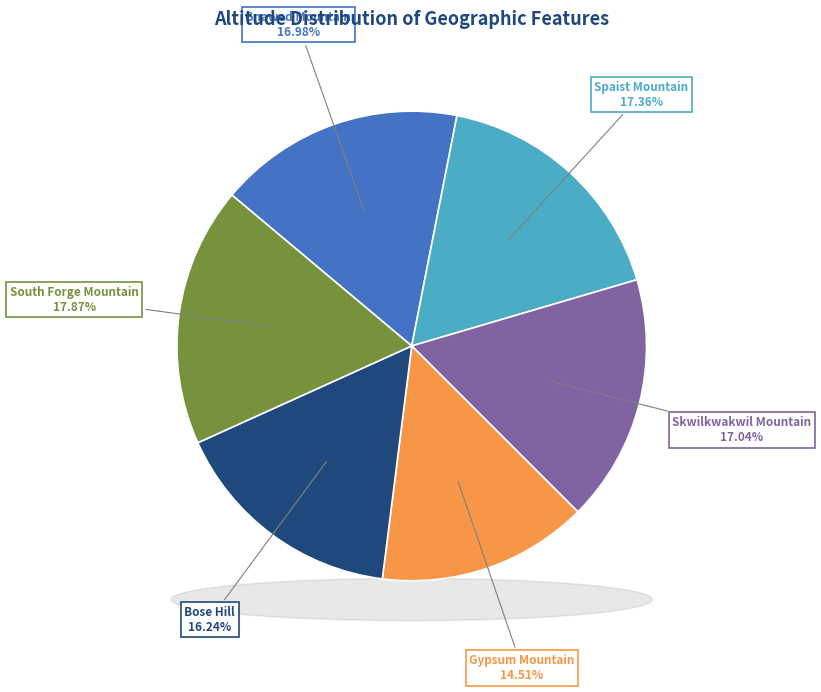

Approximately how many times larger is the value at Gnawed Mountain compared to South Forge Mountain?

0.9